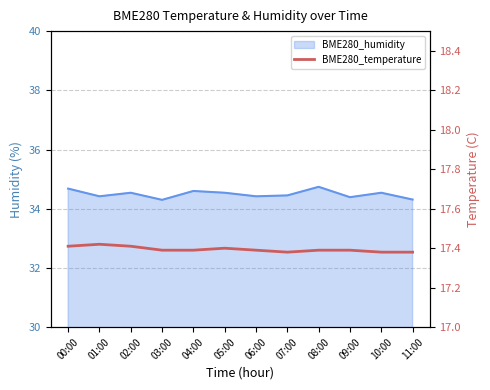

What is the ratio of the value at 05:00 to the value at 03:00?

1.0